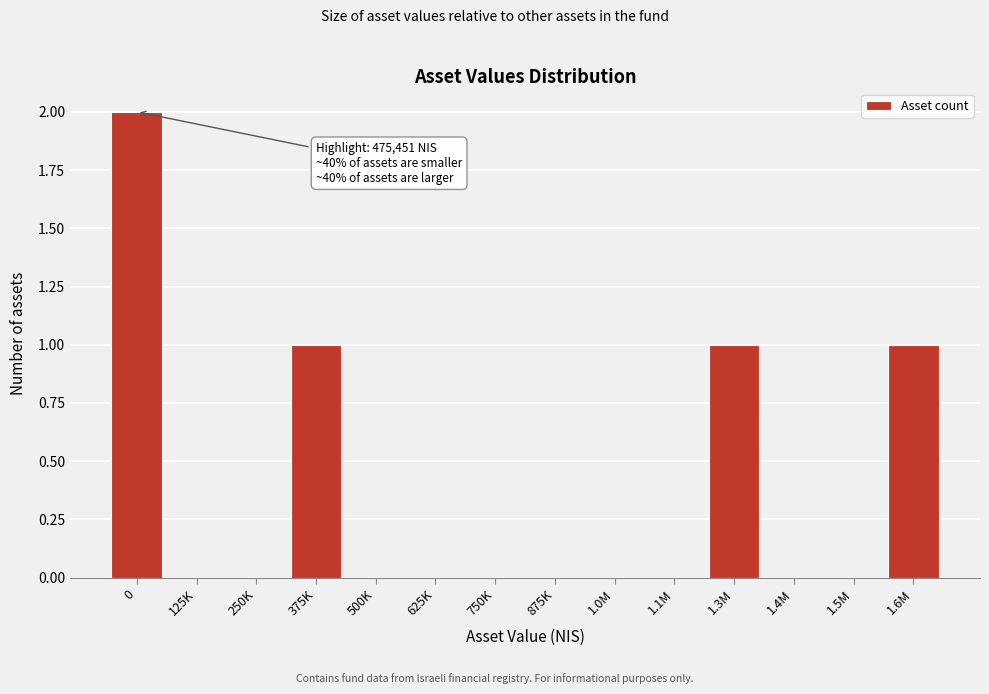

Reading left to right, list all the values displayed in this chart.

0=2	125K=0	250K=0	375K=1	500K=0	625K=0	750K=0	875K=0	1.0M=0	1.1M=0	1.3M=1	1.4M=0	1.5M=0	1.6M=1